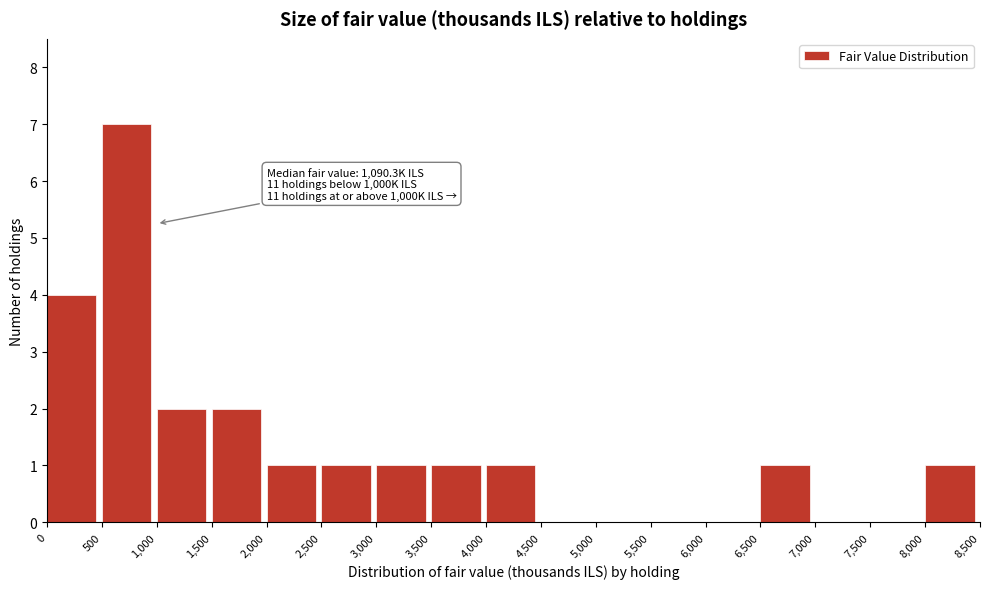

Which range on the x-axis has the tallest bar?

500 to 1,000